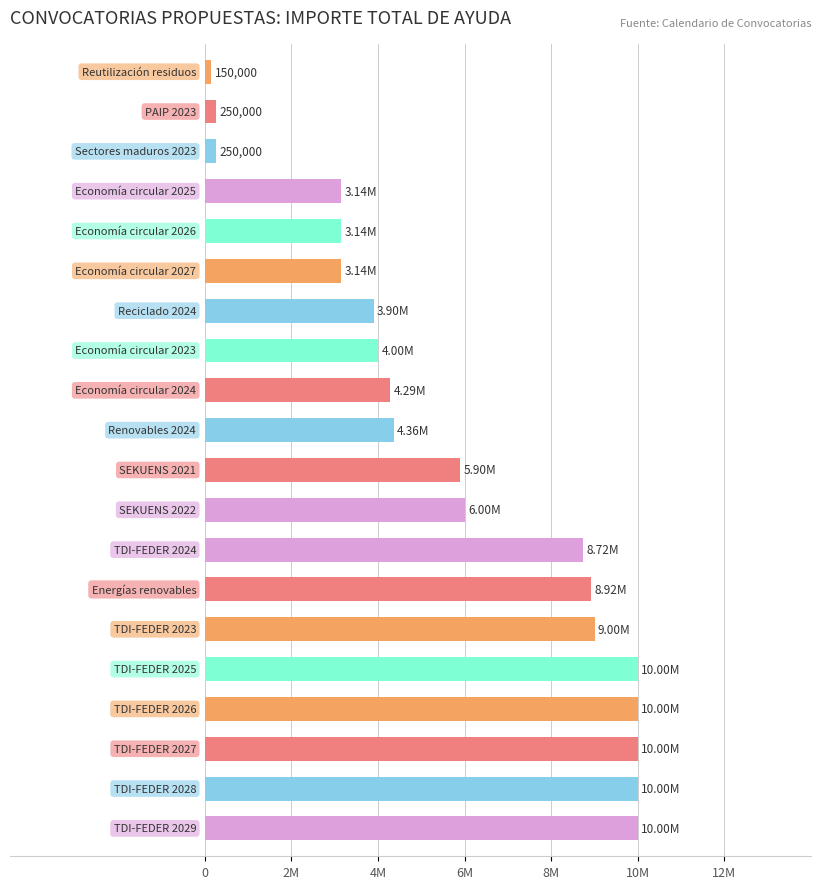

Are the bars horizontal?

Yes